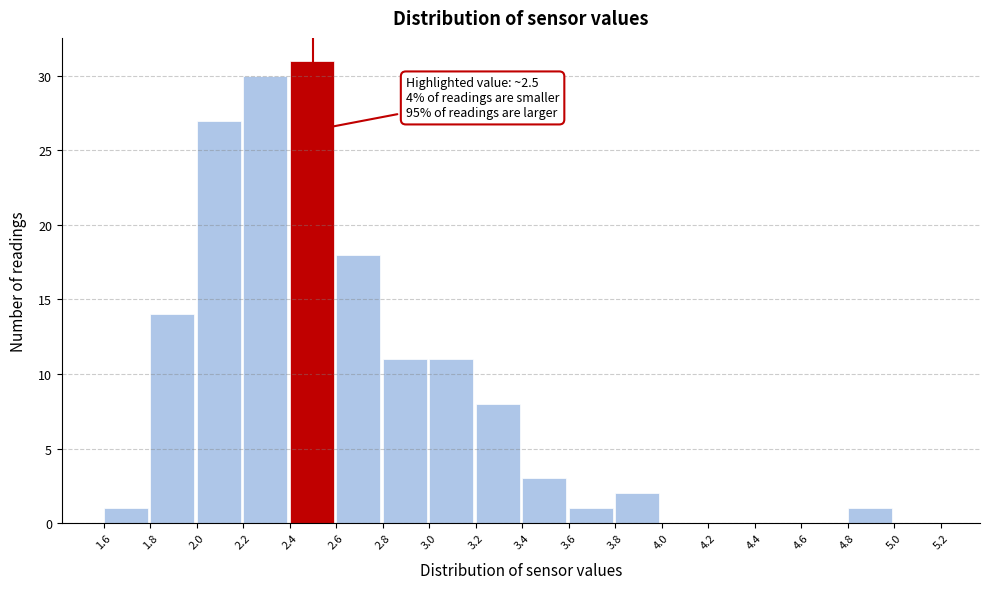

Over which range of the x-axis is the bar tallest?

2.4 to 2.6